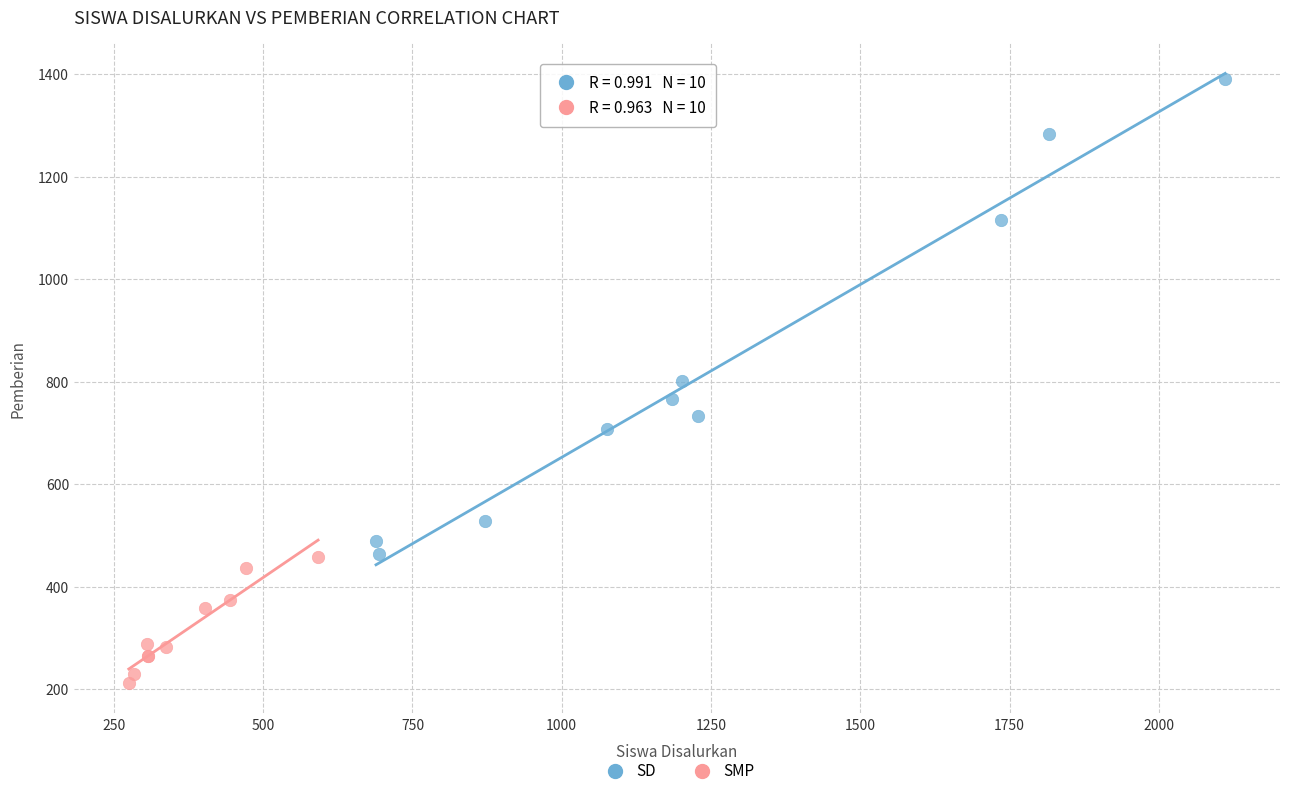

Which series contains the highest Y value?

SD